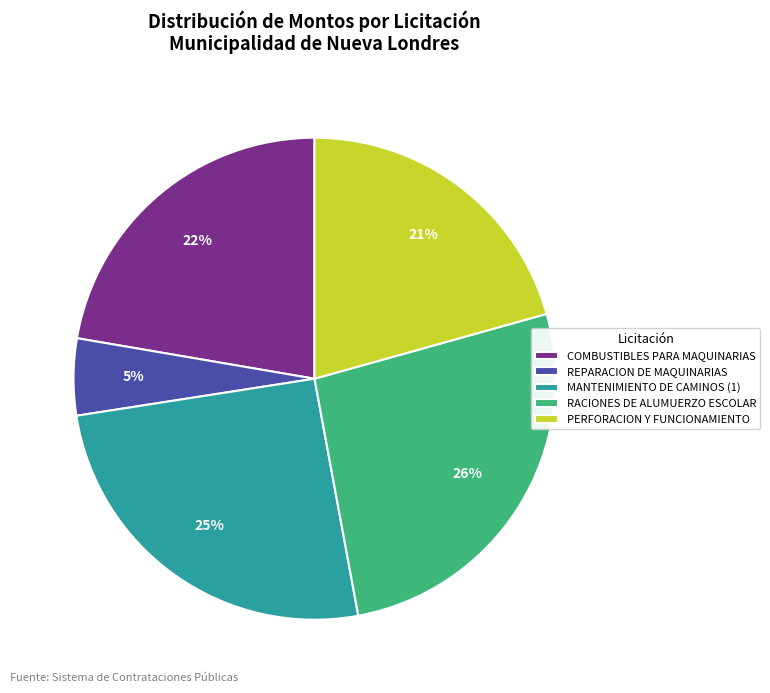

What is the smallest slice in the pie chart?

REPARACION DE MAQUINARIAS